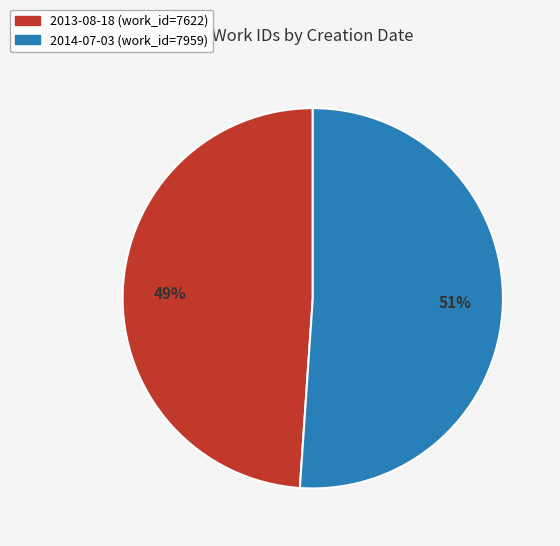

Which category has the smallest portion of the pie?

2013-08-18